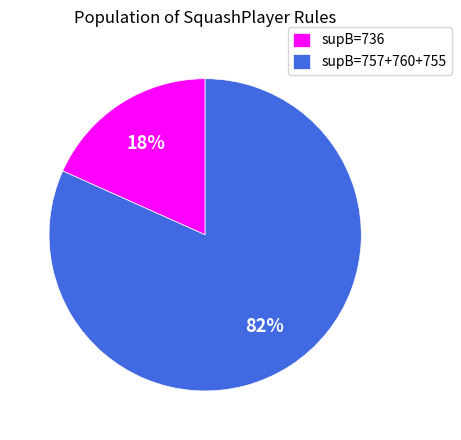

To the nearest percent, what portion does supB=736 represent?

18%